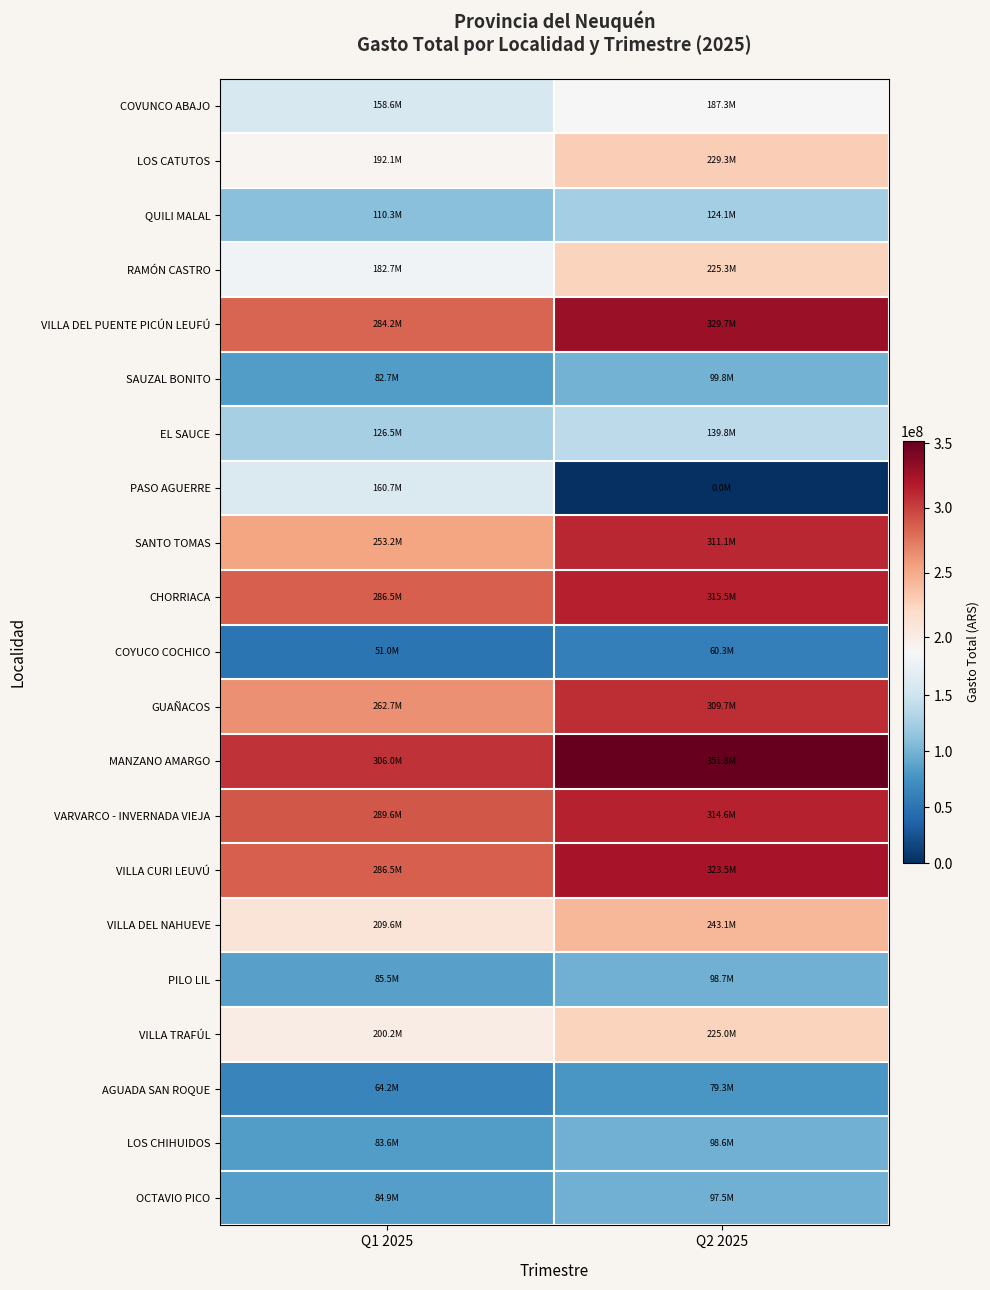

At which category is the sum across all series the highest?

Q2 2025